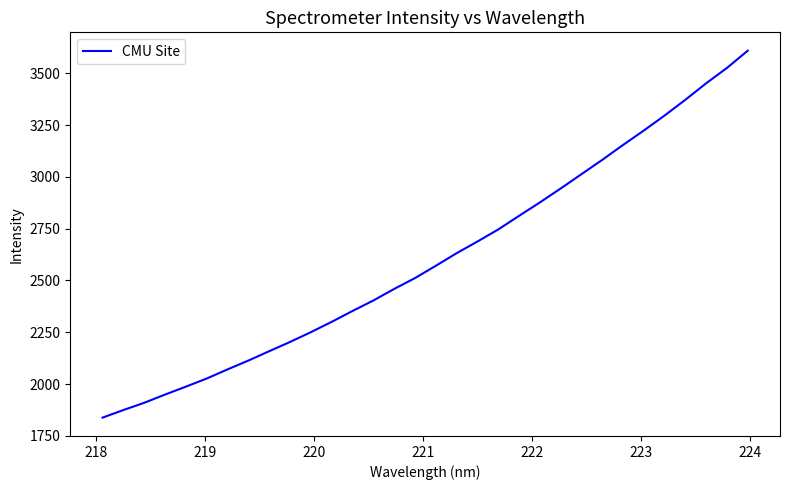

What is the difference between the maximum and minimum values?

1772.0